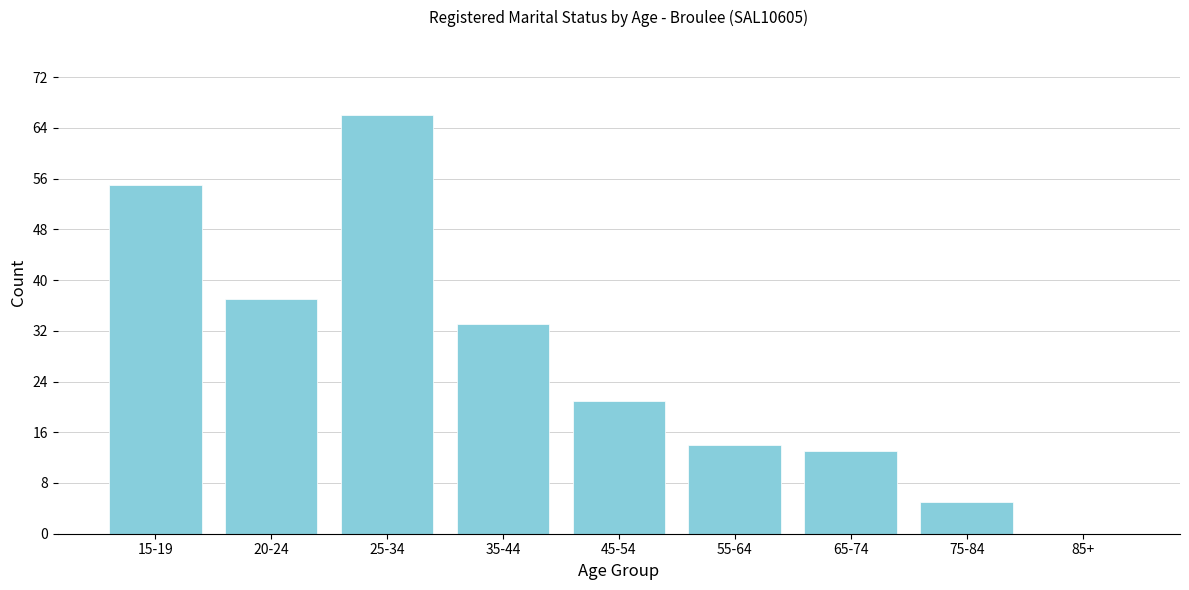

Reading right to left, transcribe all the data shown in this chart.

85+=0	75-84=5	65-74=13	55-64=14	45-54=21	35-44=33	25-34=66	20-24=37	15-19=55